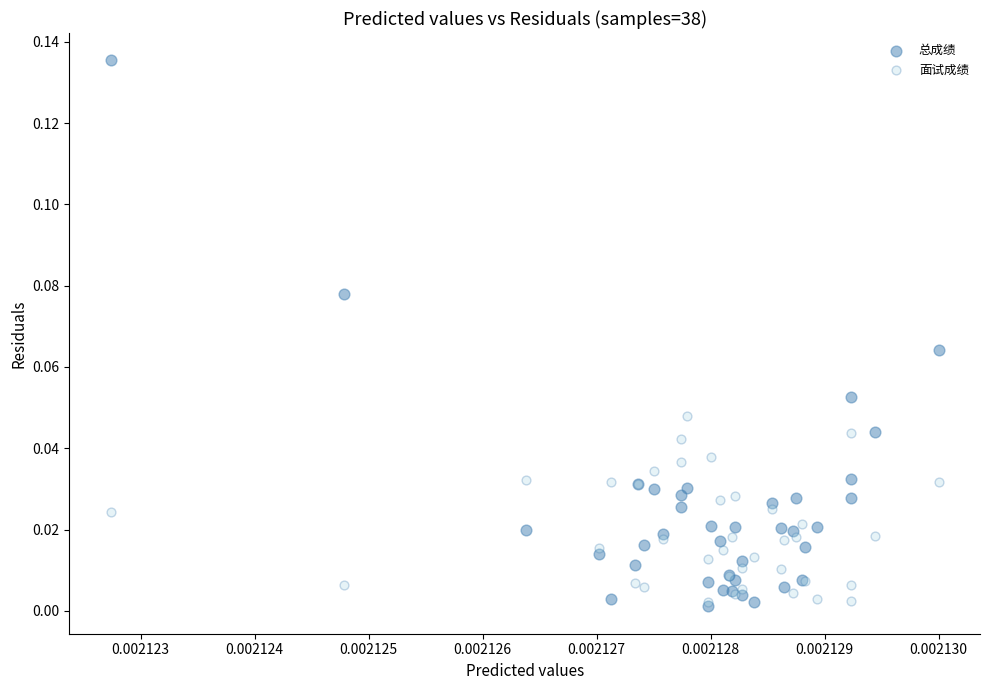

Which series has the largest Y range (max minus min)?

总成绩